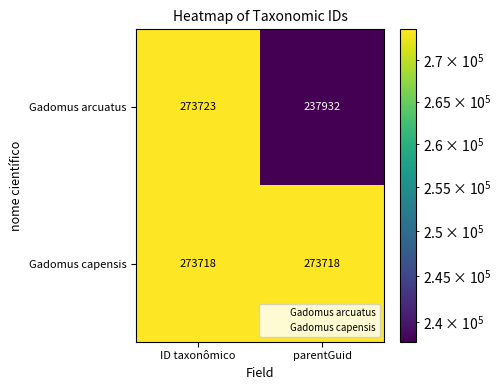

Between ID taxonômico and parentGuid, which series saw the biggest shift?

Gadomus arcuatus